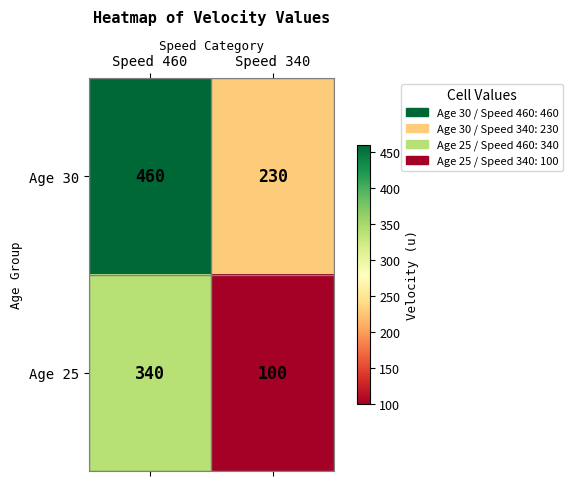

Reading left to right, extract all data points from this chart.

Age 30: 460	230
Age 25: 340	100